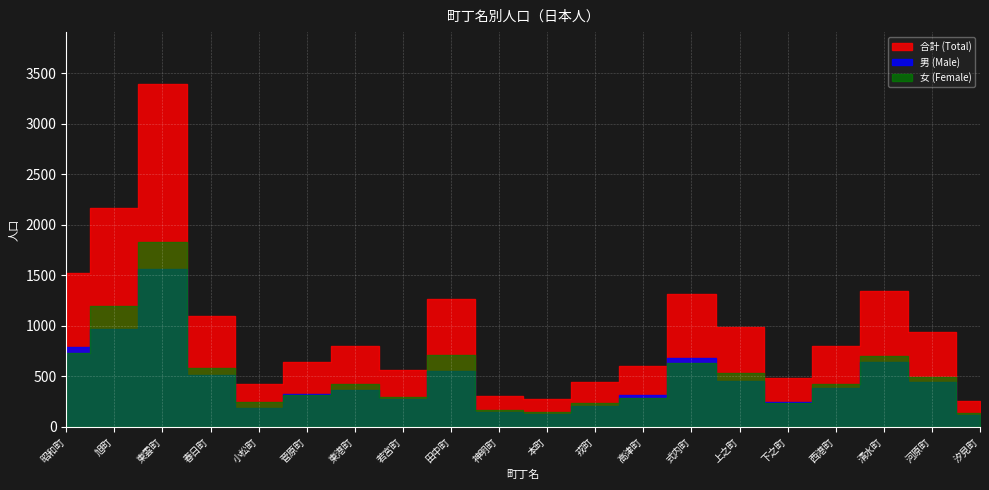

What is the sum of all 女 values?

10341